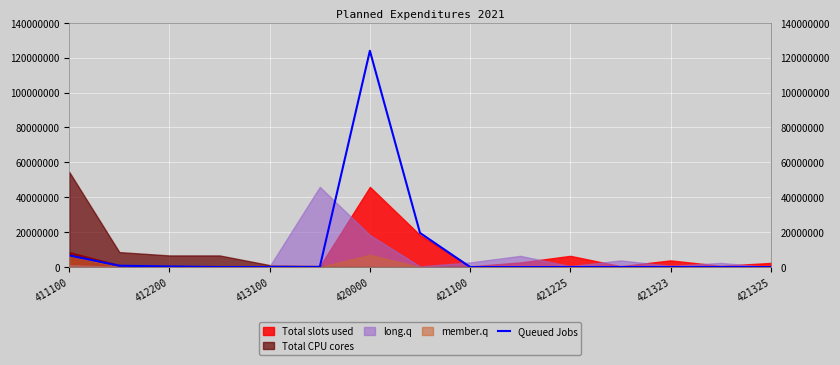

How many points are higher than both their immediate neighbors (excluding endpoints)?

1